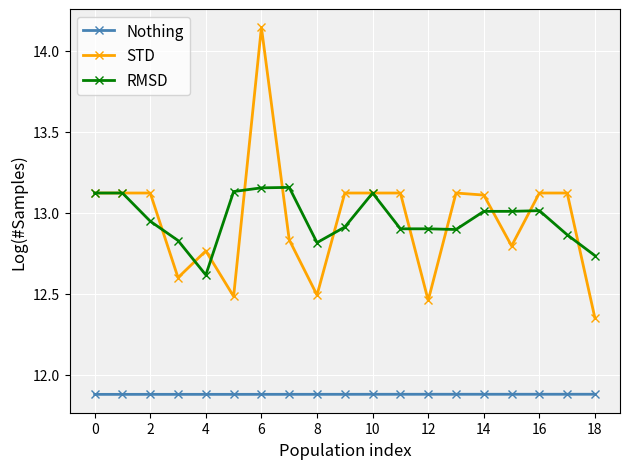

What is the sum of all Nothing values?

225.7